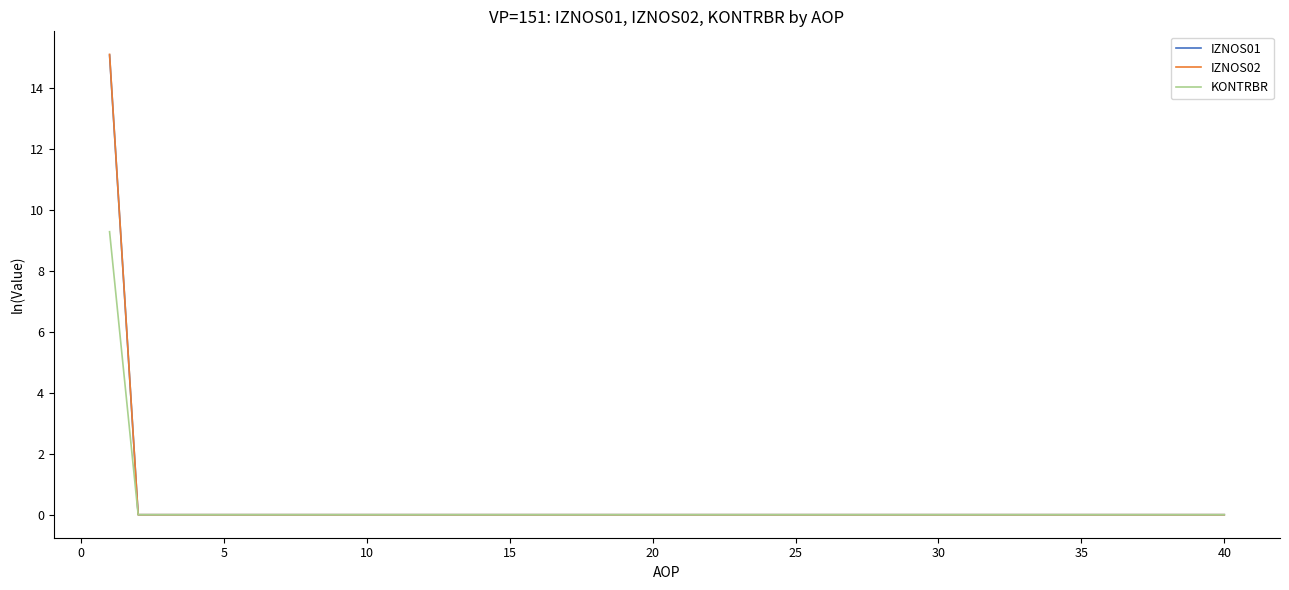

What is the greatest value displayed?

15.1